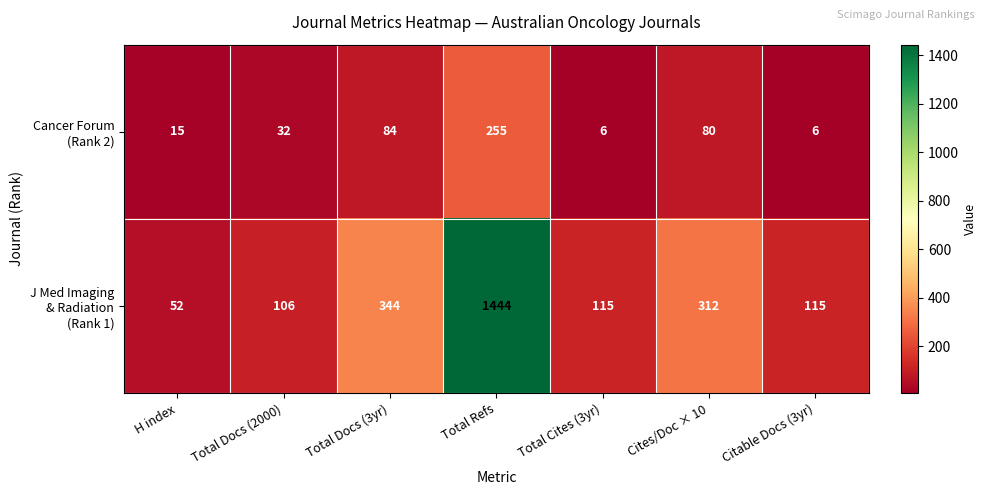

What is the maximum value shown in the chart?

1444